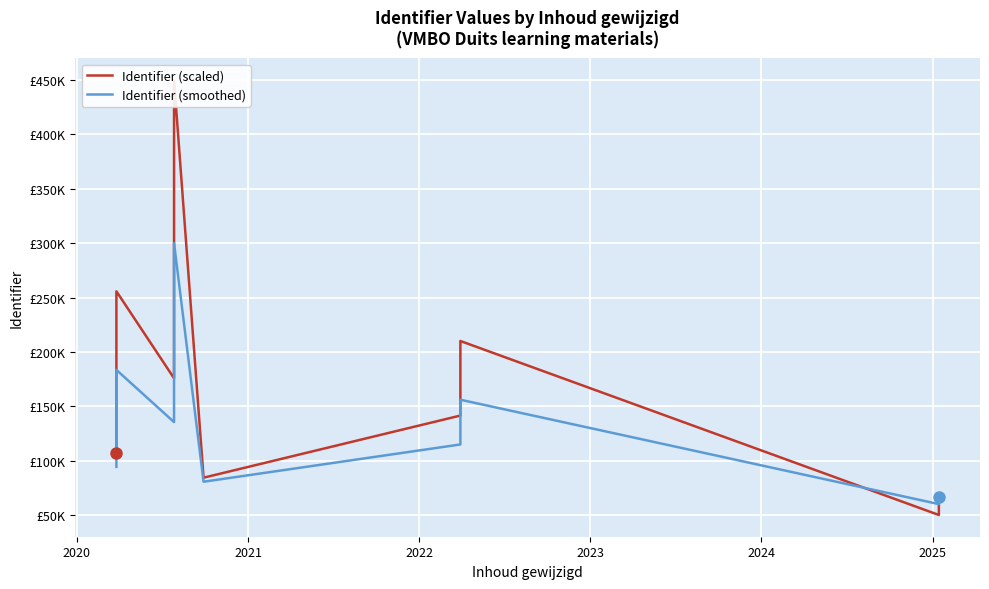

True or false: Identifier (smoothed) has more than 1 points higher than both neighbors.

True